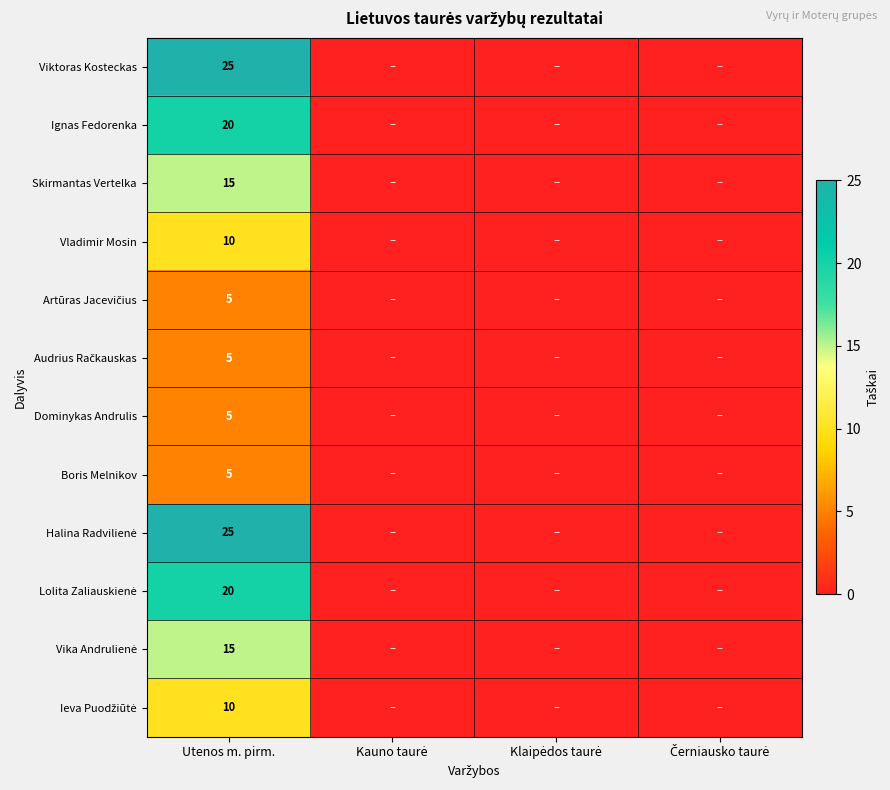

What is the total value across all series at Utenos m. pirm.?

160